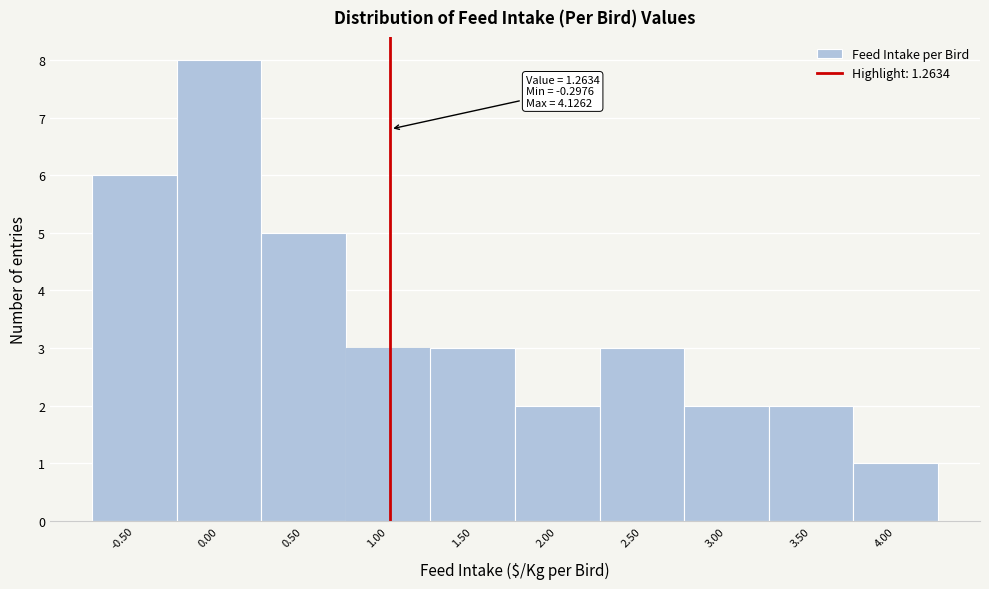

Reading left to right, transcribe all the data shown in this chart.

-0.50=6	0.00=8	0.50=5	1.00=3	1.50=3	2.00=2	2.50=3	3.00=2	3.50=2	4.00=1